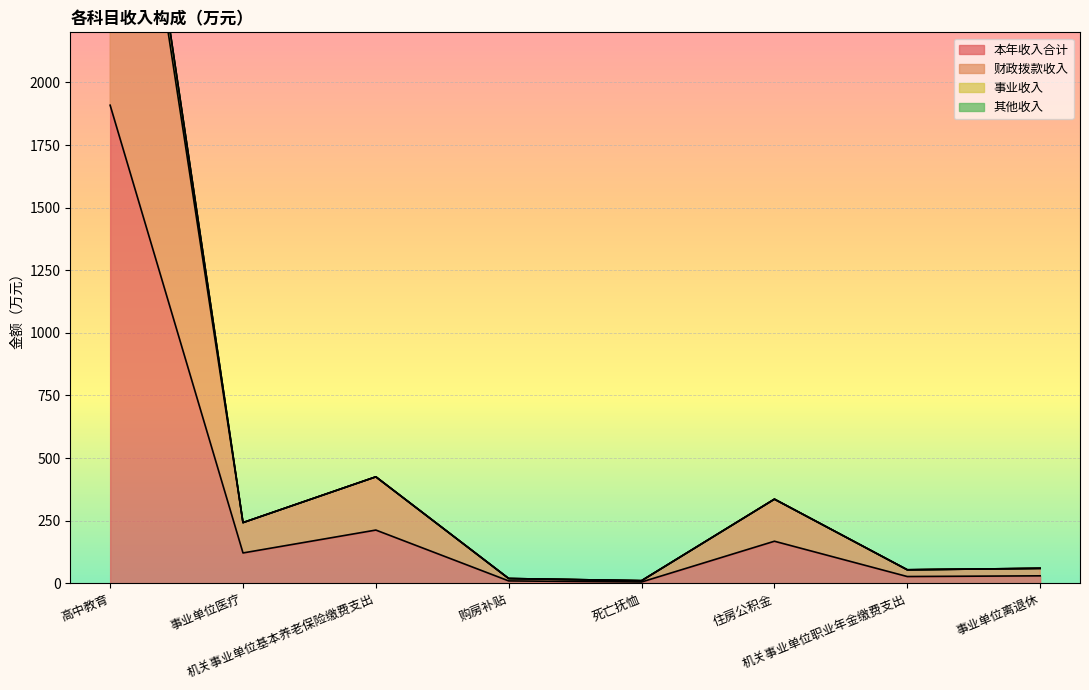

Does the chart display data point markers on the line(s)?

No